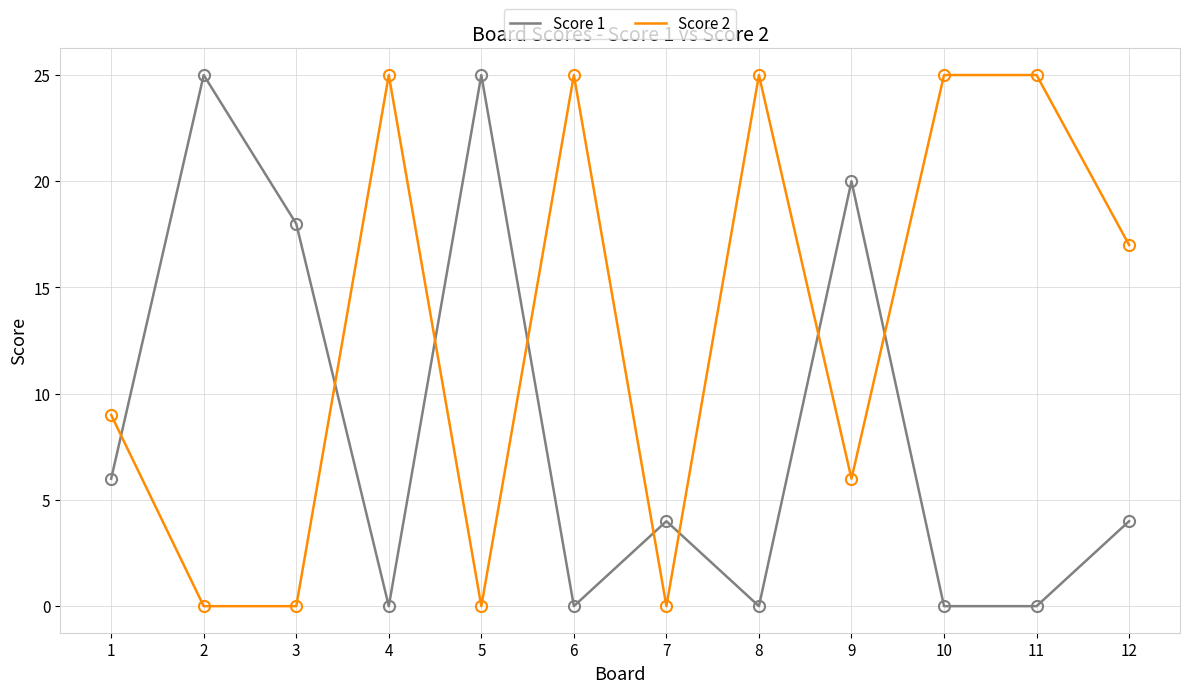

List the series in order of their overall mean, highest first.

Score 2, Score 1